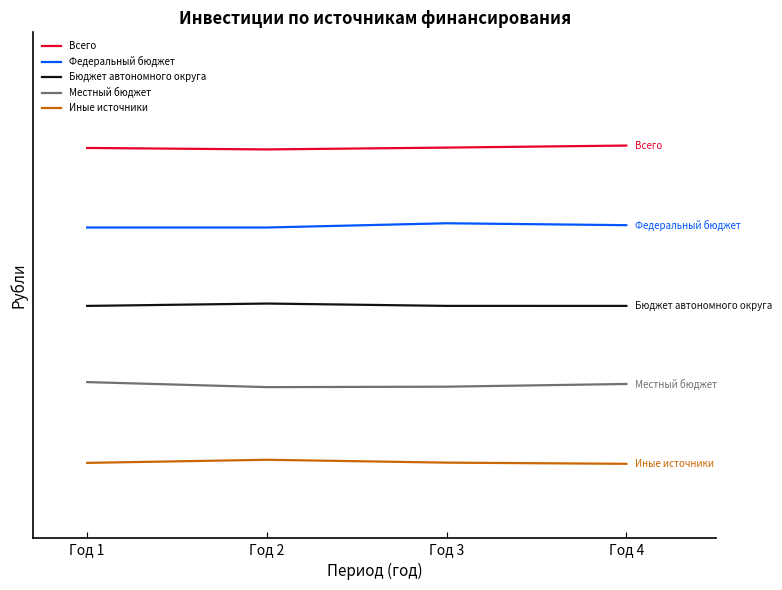

List the series in order of their overall mean, highest first.

Всего, Федеральный бюджет, Бюджет автономного округа, Местный бюджет, Иные источники